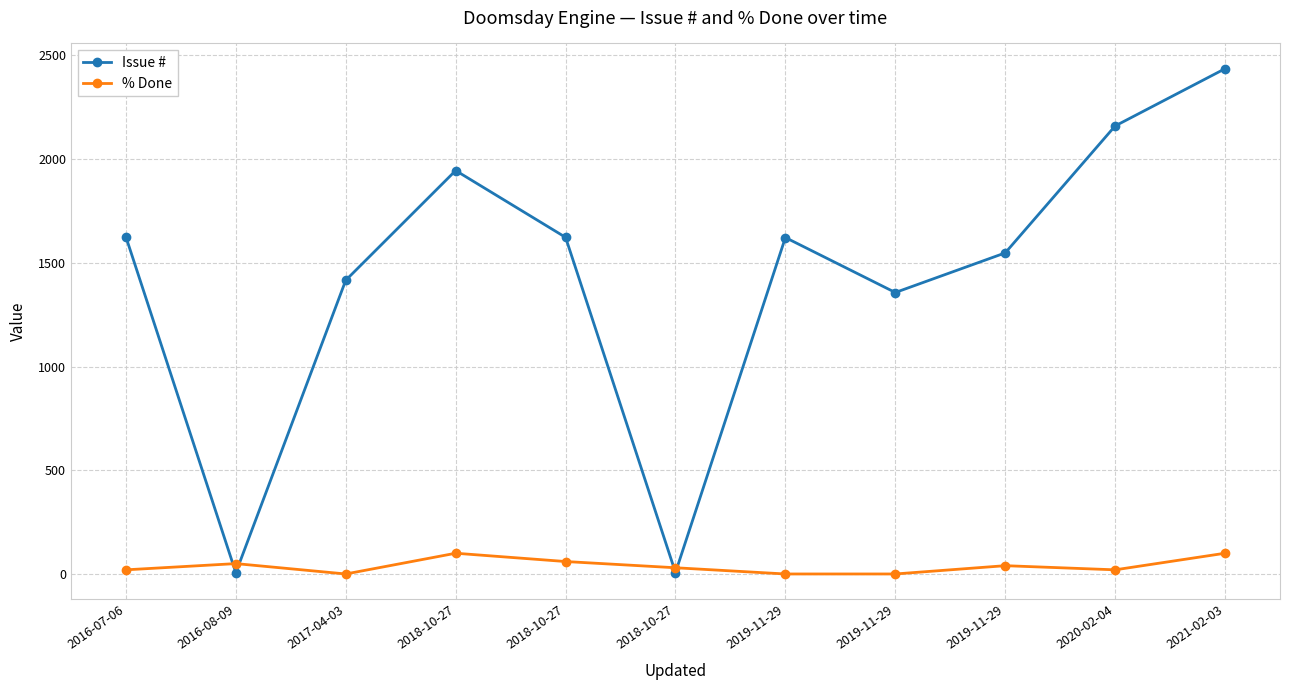

Which category has the lowest value across all series?

2017-04-03